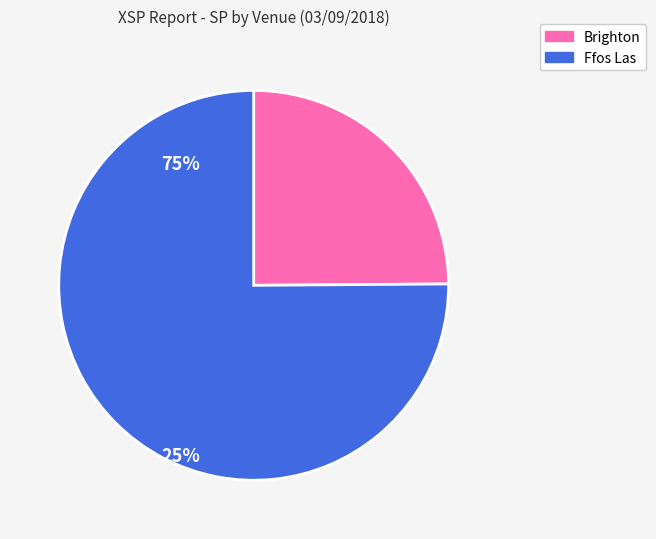

Which category accounts for the majority?

Ffos Las